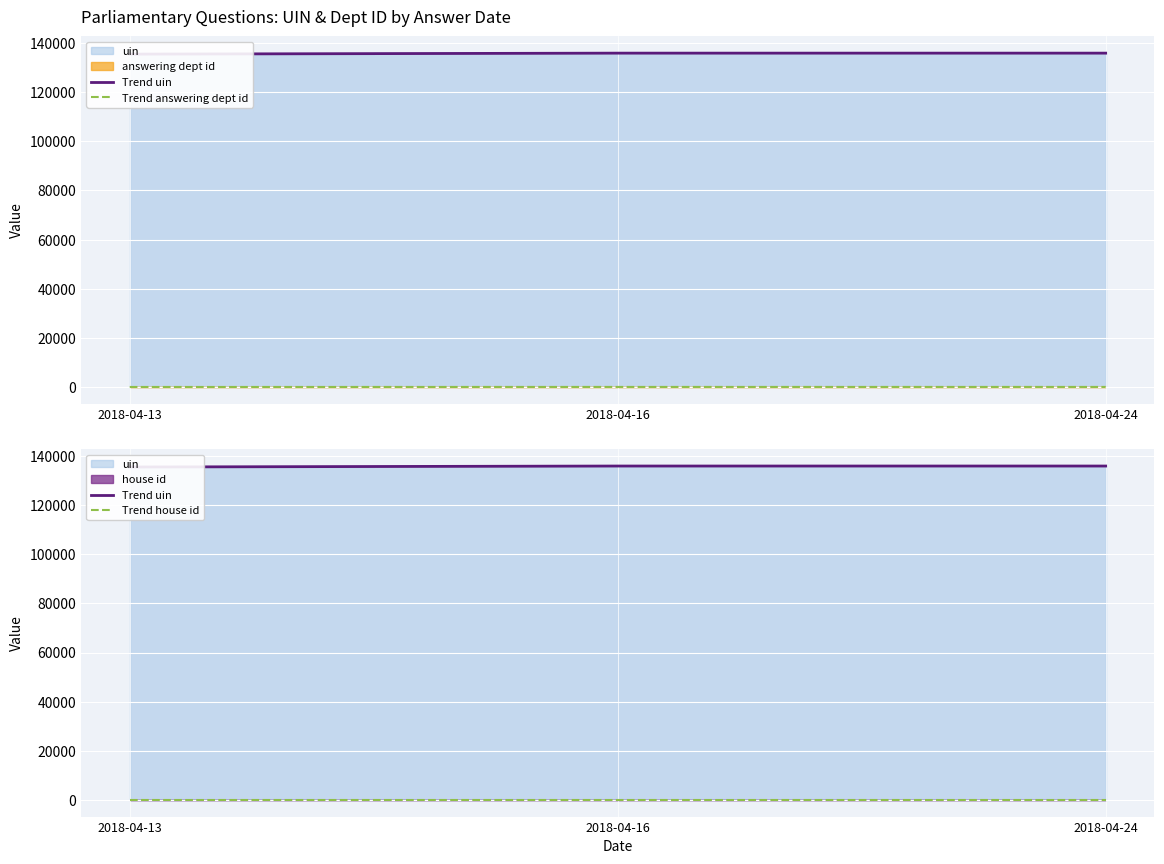

Is it true that Trend house id equals 1 at 2018-04-13?

True